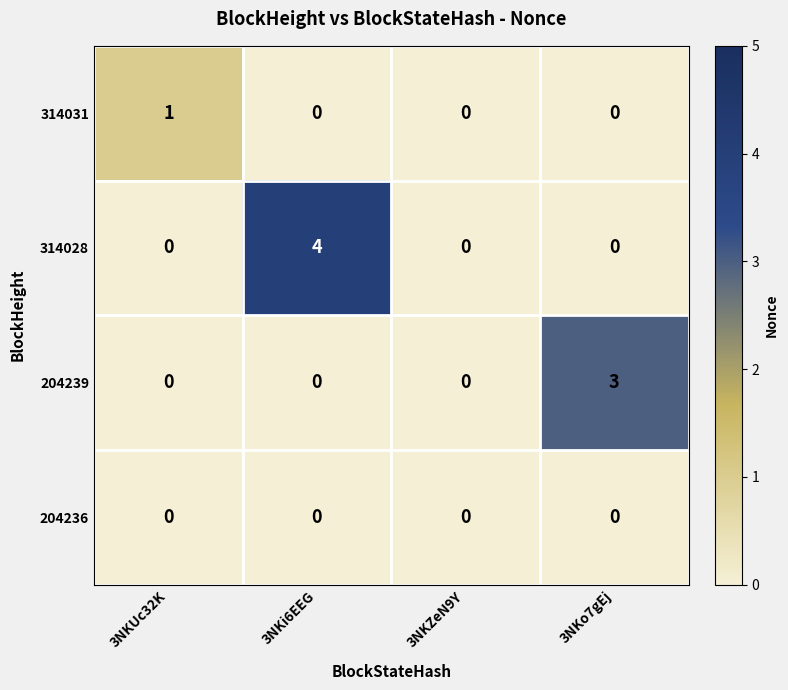

Rank the series by their average value, from lowest to highest.

204236, 314031, 204239, 314028